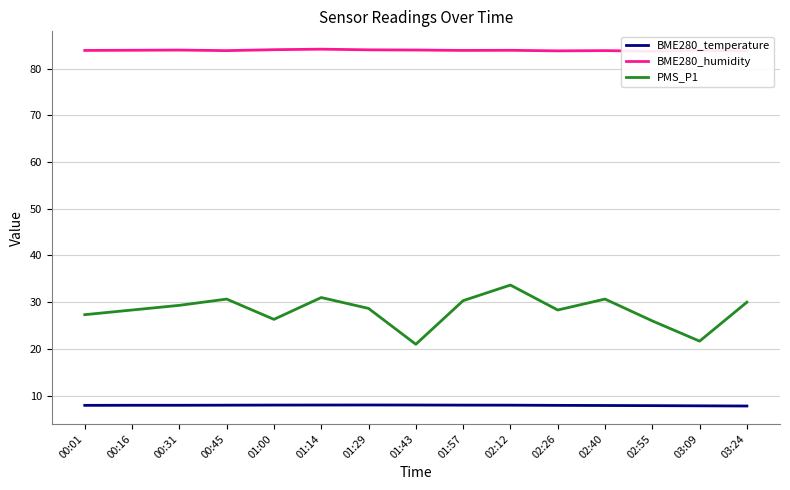

What is the sum of all BME280_temperature values?

119.1